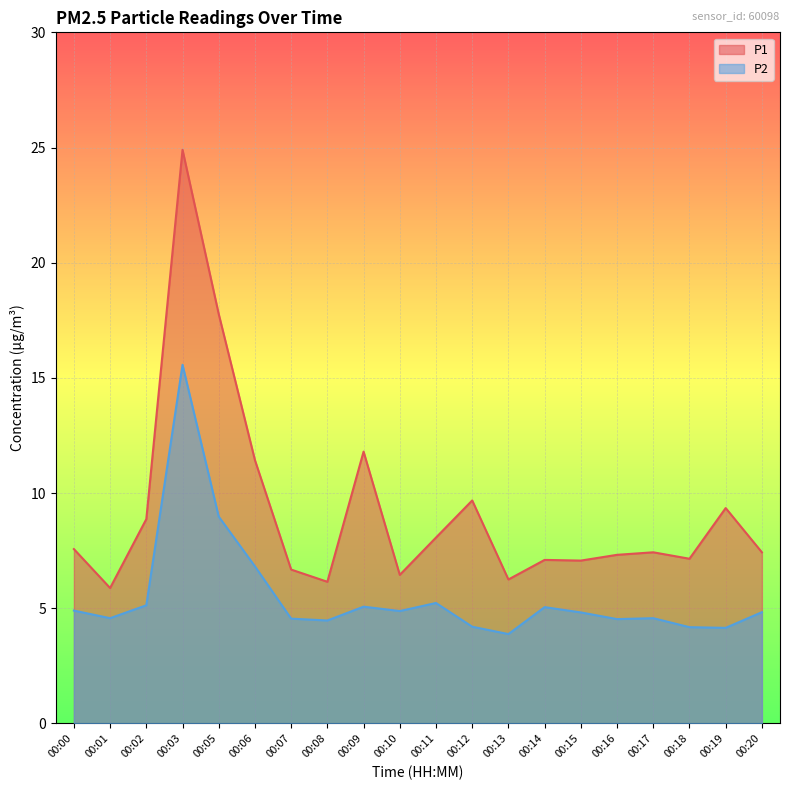

What is the lowest value of the P1 series?

5.9